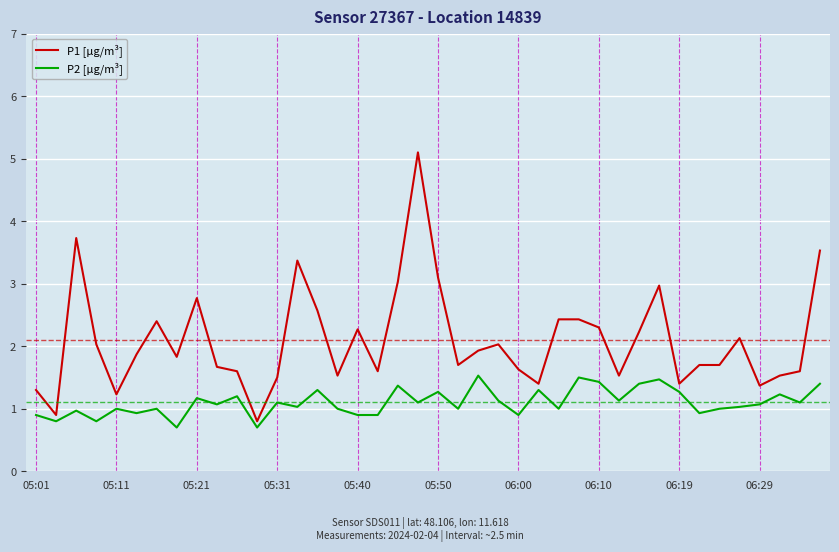

True or false: P2 [µg/m³] and P1 [µg/m³] cross at least once.

False